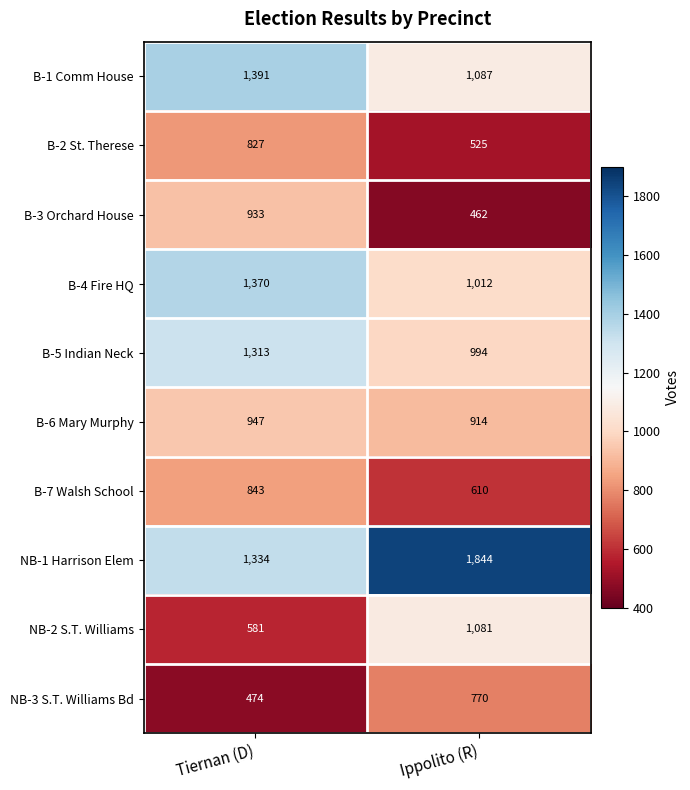

What is the difference between the maximum and minimum values in the NB-1 Harrison Elem series?

510